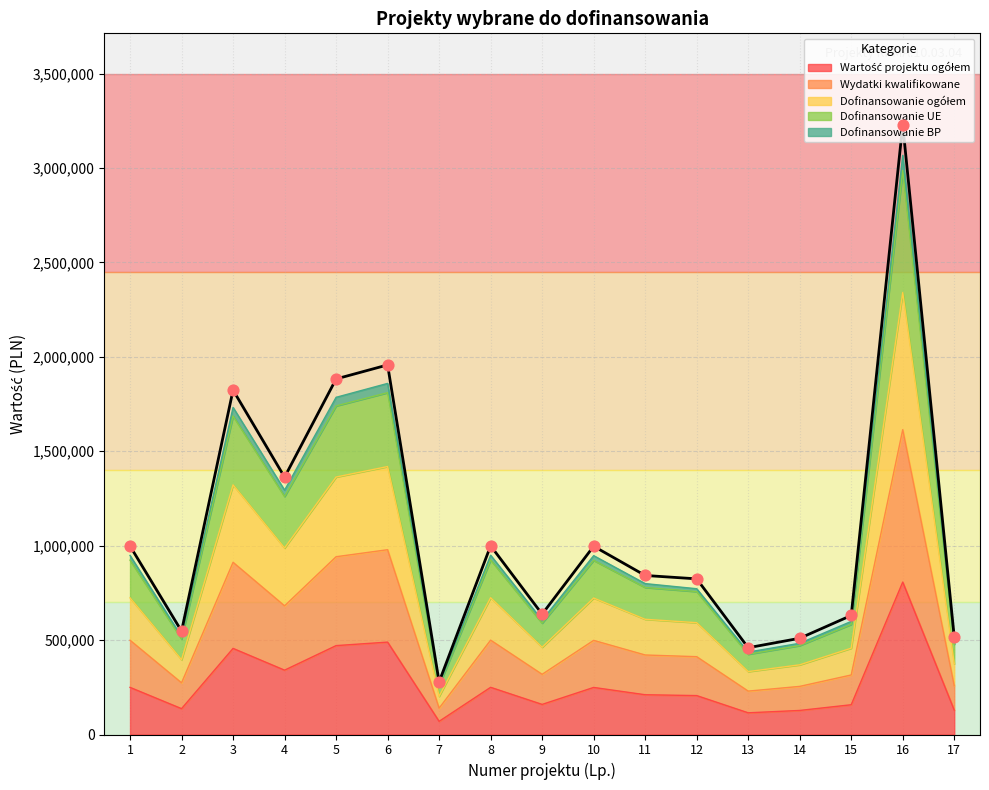

What is the total value across all series at 12?

2806400.6